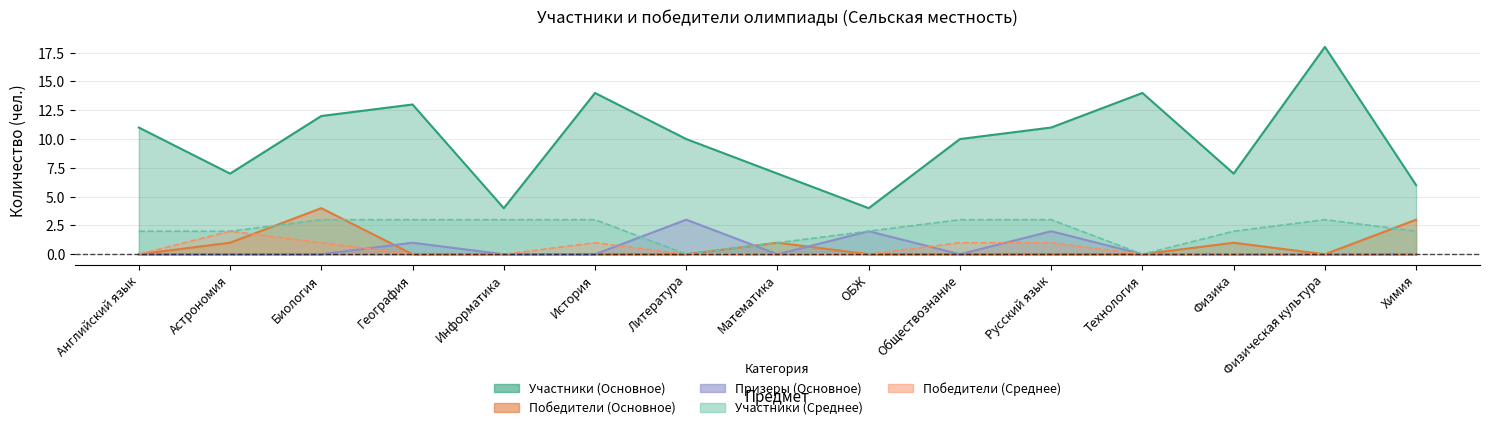

Where is the first local maximum for Участники (Основное)?

География